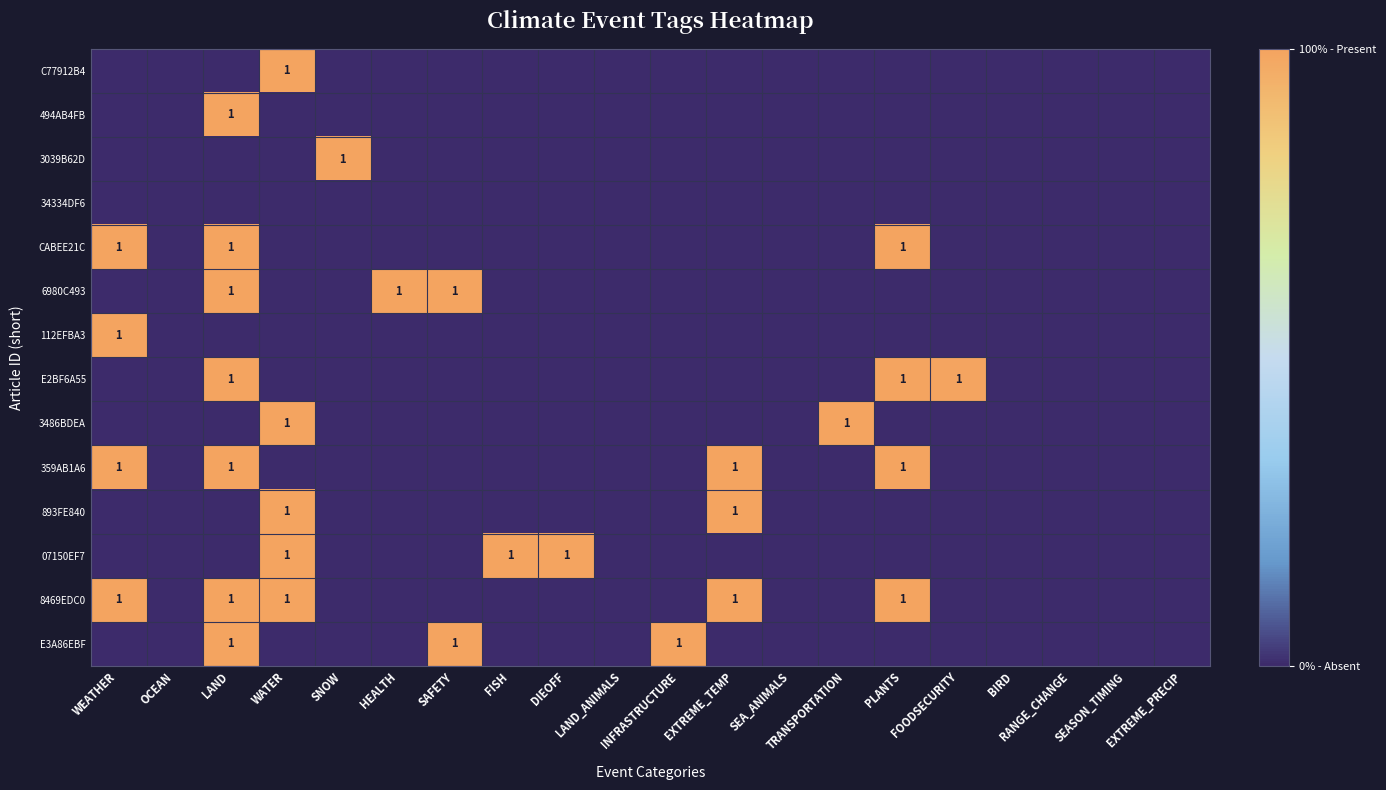

Is it true that 359AB1A6 equals 0 at SEASON_TIMING?

True